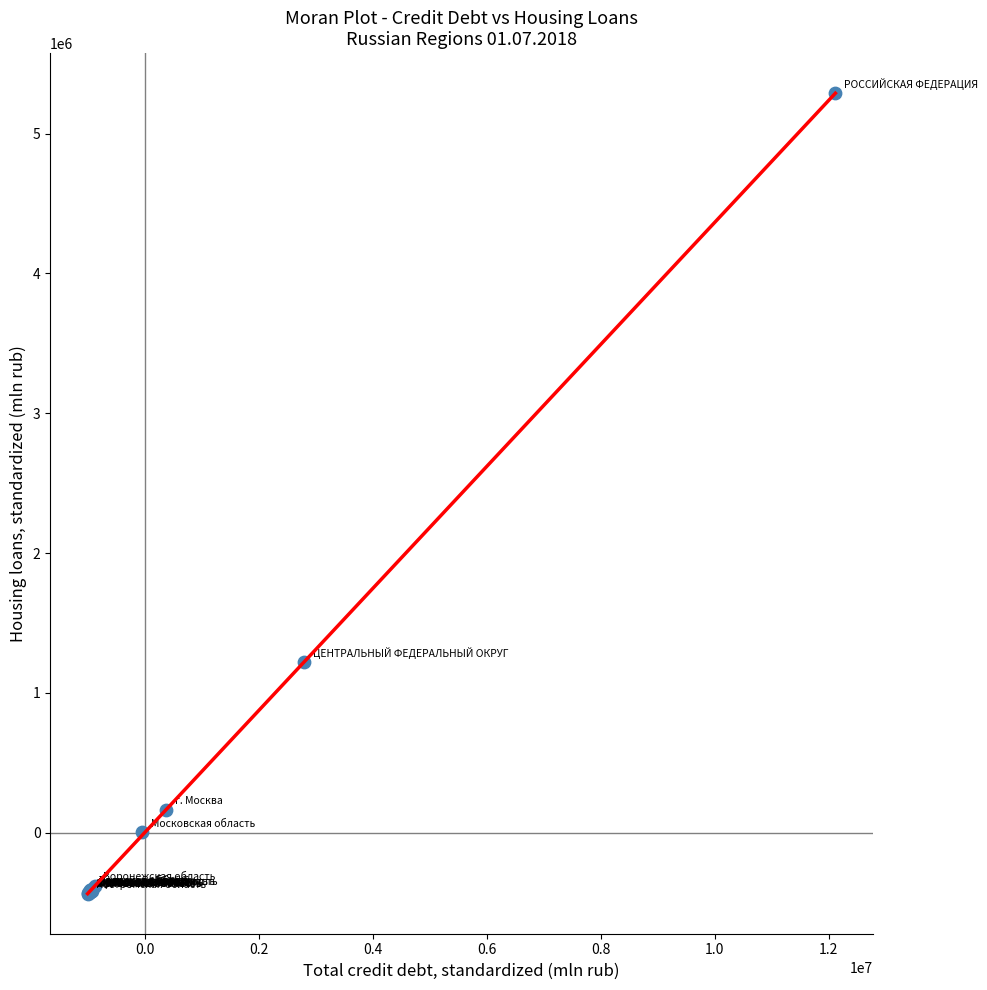

What Y value in the scatter plot is closest to 2426751?

1218164.5